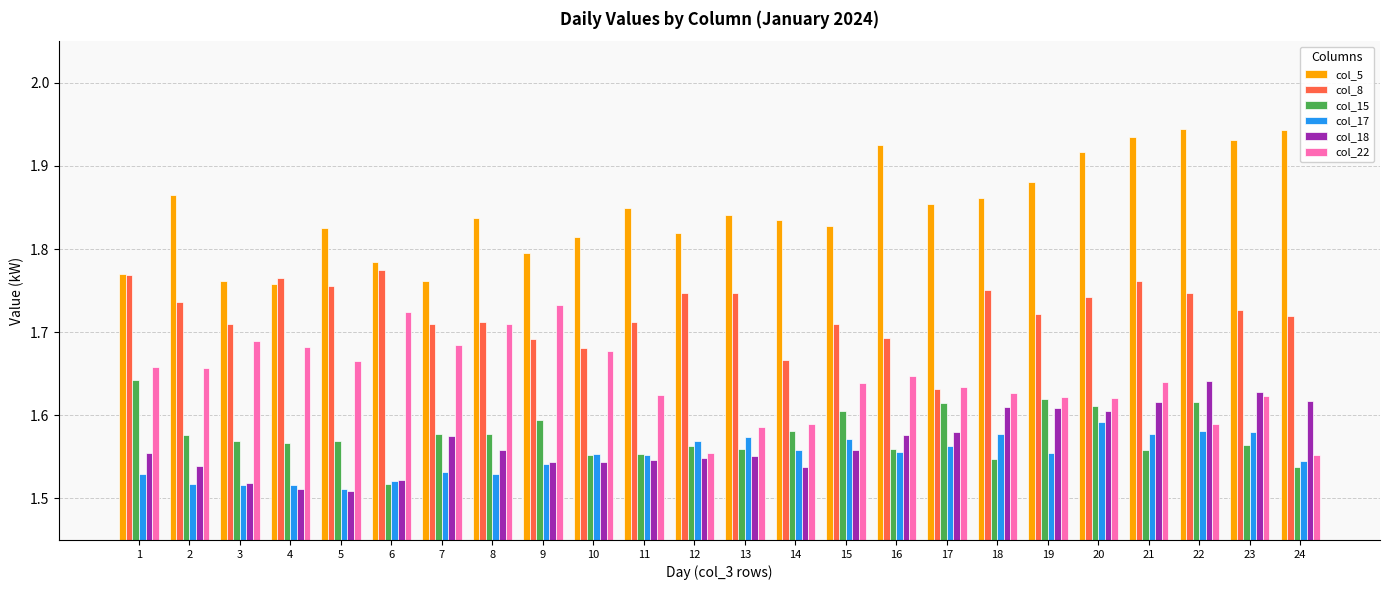

How many col_8 values are between 1 and 2?

24